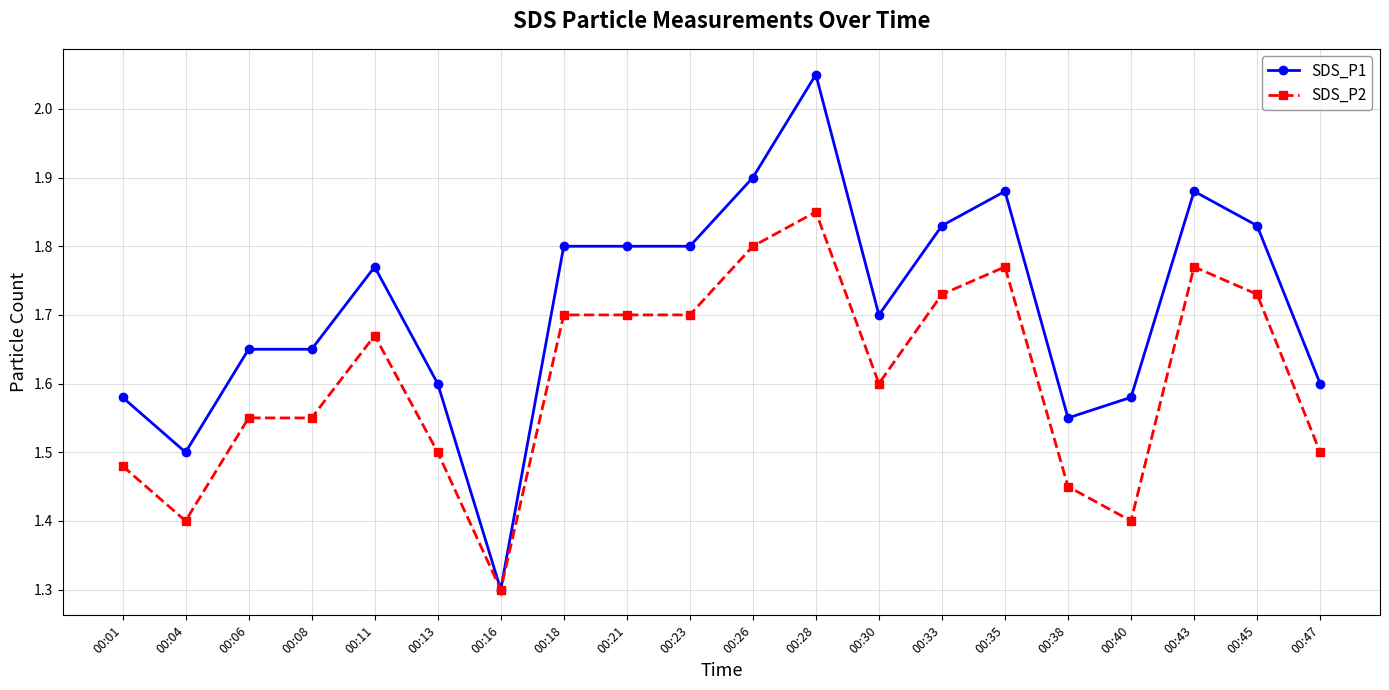

Which series has the largest total across all categories?

SDS_P1